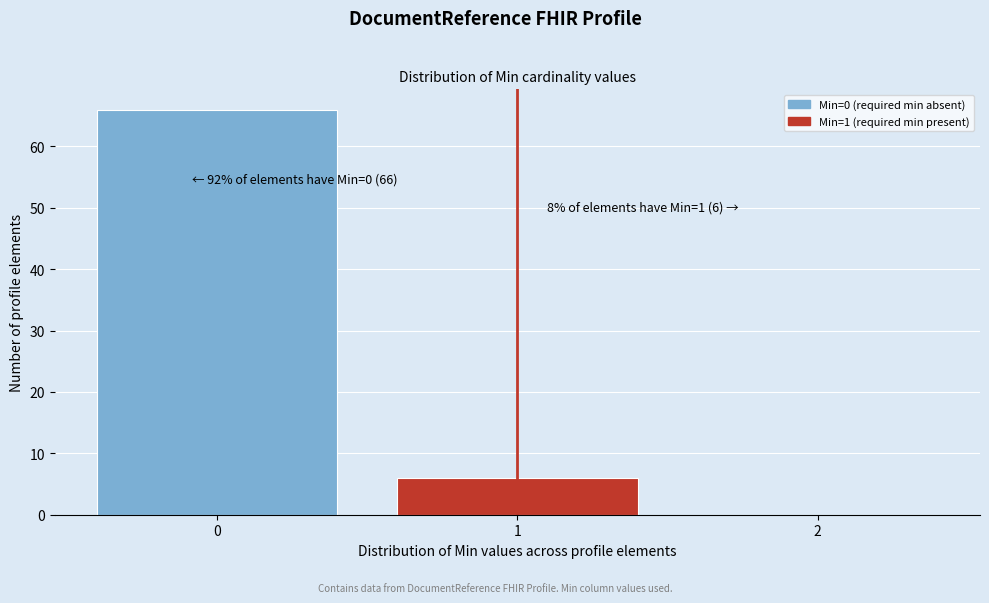

Over which range of the x-axis is the bar tallest?

-0.5 to 0.5